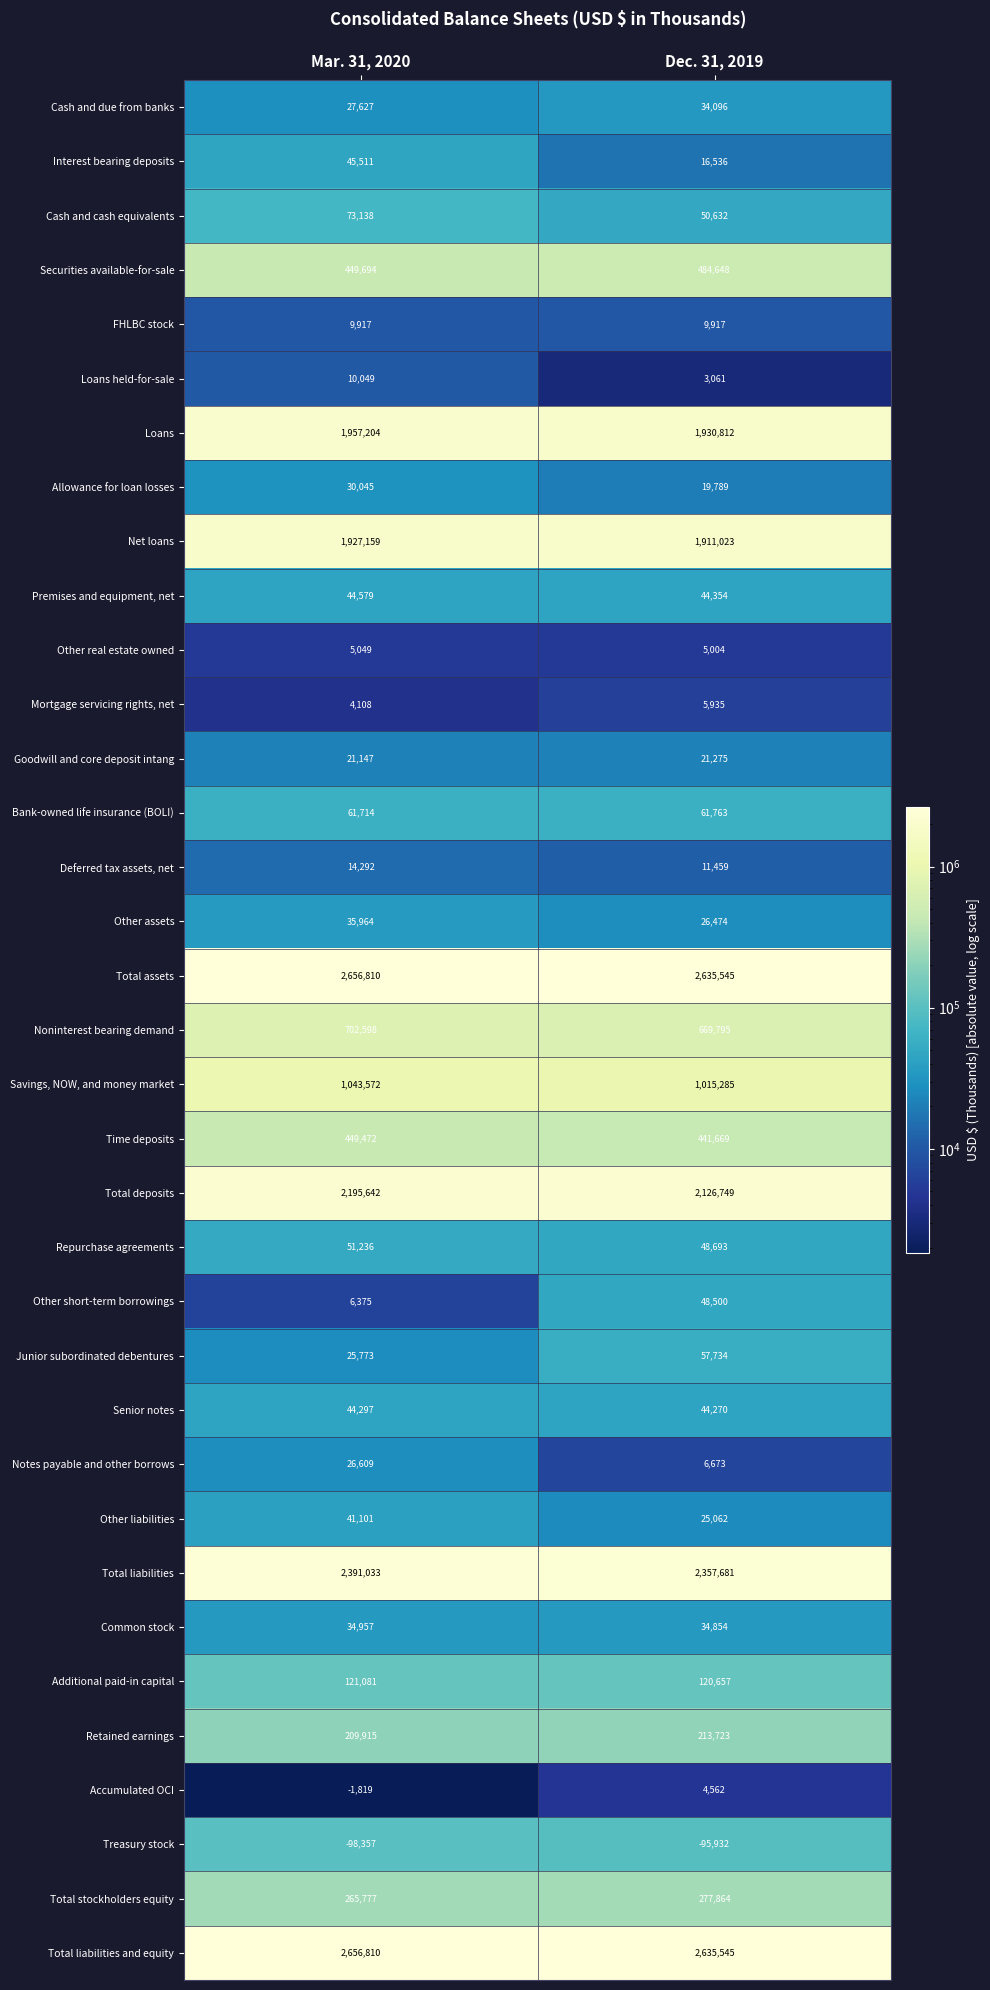

At how many categories does at least one series exceed 183383?

2